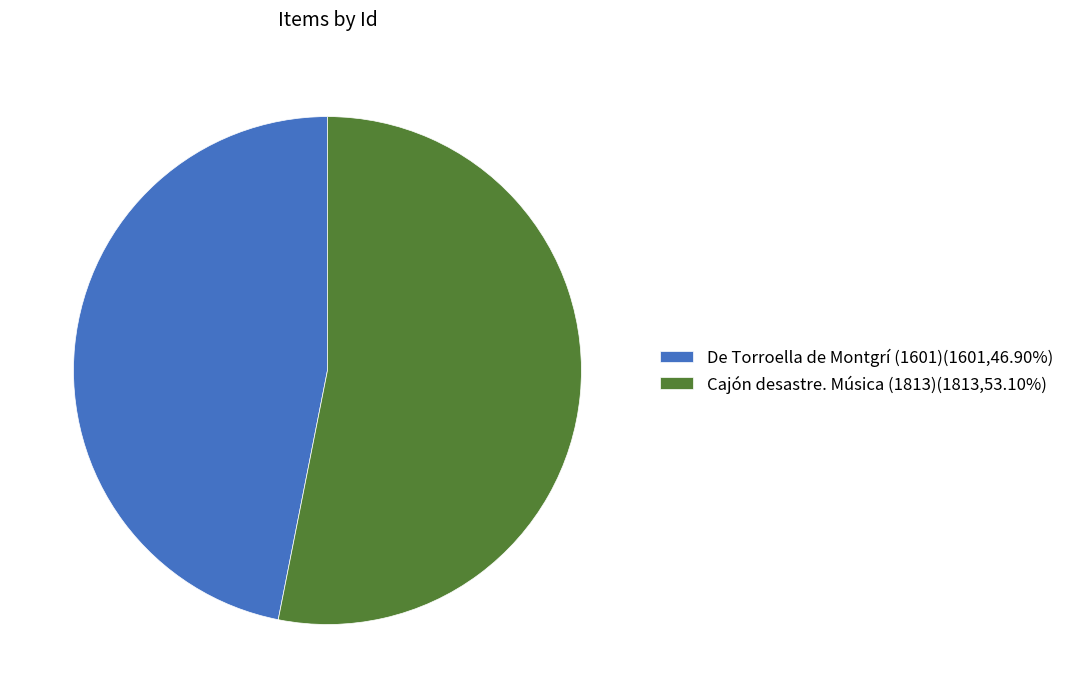

Is it true that De Torroella de Montgrí (1601) is 35% of the pie?

False